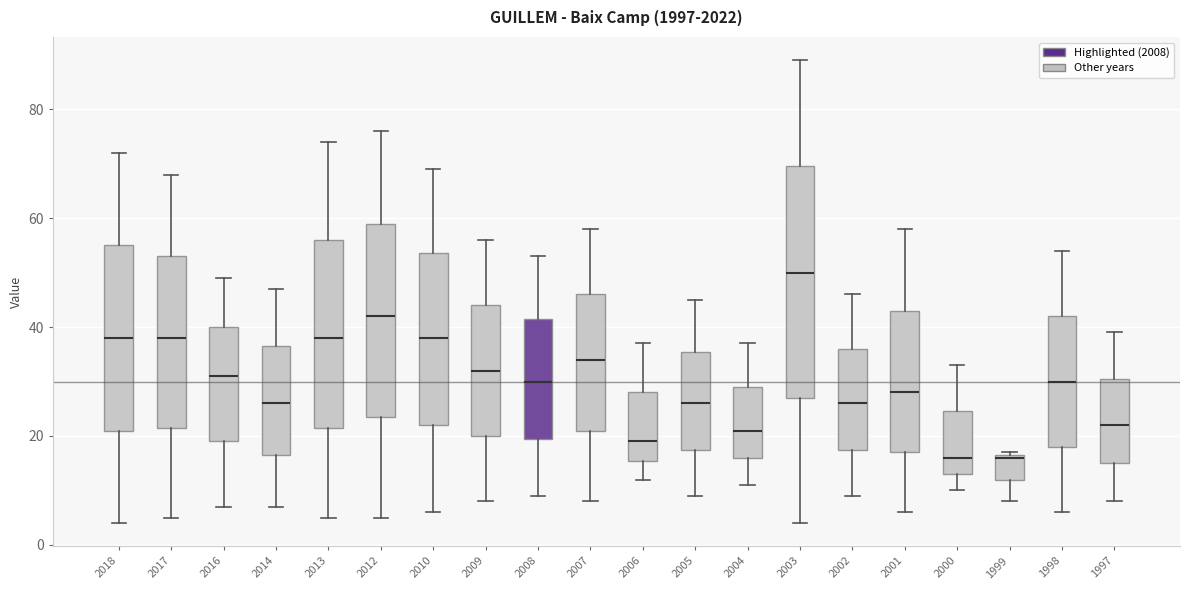

Reading left to right, transcribe this box plot: for each box, give where its median line is, the range the box spans, and where its two whiskers end, as read against the y-axis. The values are not printed on the chart, so give them approximately, as read against the axis.

2018: median 38, box 22 to 56, whiskers 4 to 72
2017: median 38, box 22 to 54, whiskers 6 to 68
2016: median 32, box 20 to 40, whiskers 8 to 50
2014: median 26, box 16 to 36, whiskers 8 to 48
2013: median 38, box 22 to 56, whiskers 6 to 74
2012: median 42, box 24 to 60, whiskers 6 to 76
2010: median 38, box 22 to 54, whiskers 6 to 70
2009: median 32, box 20 to 44, whiskers 8 to 56
2008: median 30, box 20 to 42, whiskers 10 to 54
2007: median 34, box 22 to 46, whiskers 8 to 58
2006: median 20, box 16 to 28, whiskers 12 to 38
2005: median 26, box 18 to 36, whiskers 10 to 46
2004: median 22, box 16 to 30, whiskers 12 to 38
2003: median 50, box 28 to 70, whiskers 4 to 90
2002: median 26, box 18 to 36, whiskers 10 to 46
2001: median 28, box 18 to 44, whiskers 6 to 58
2000: median 16, box 14 to 24, whiskers 10 to 34
1999: median 16, box 12 to 16, whiskers 8 to 18
1998: median 30, box 18 to 42, whiskers 6 to 54
1997: median 22, box 16 to 30, whiskers 8 to 40